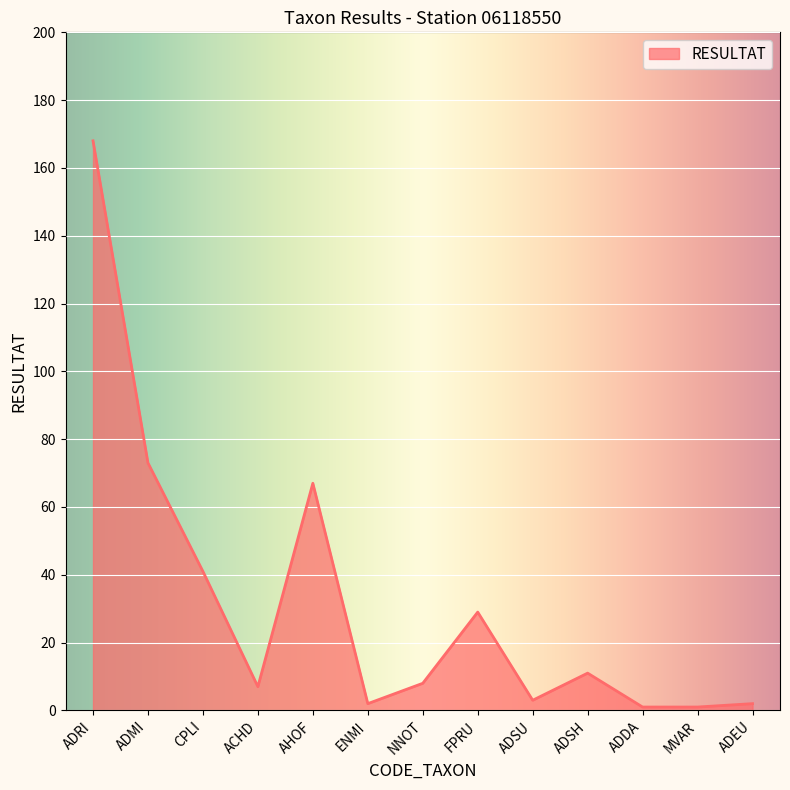

At which label does the data first exceed 8?

ADRI